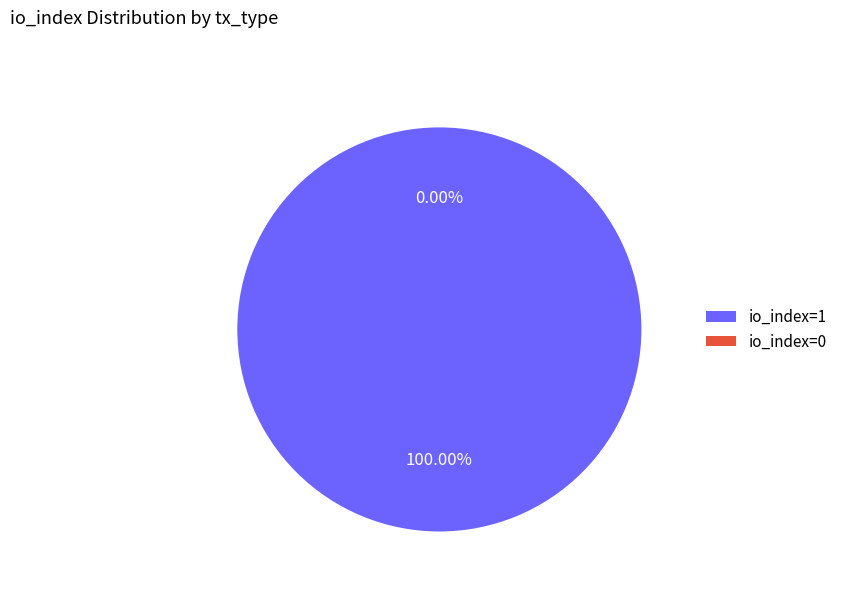

True or false: Ticket (io_index=0) accounts for 0% of the total.

True